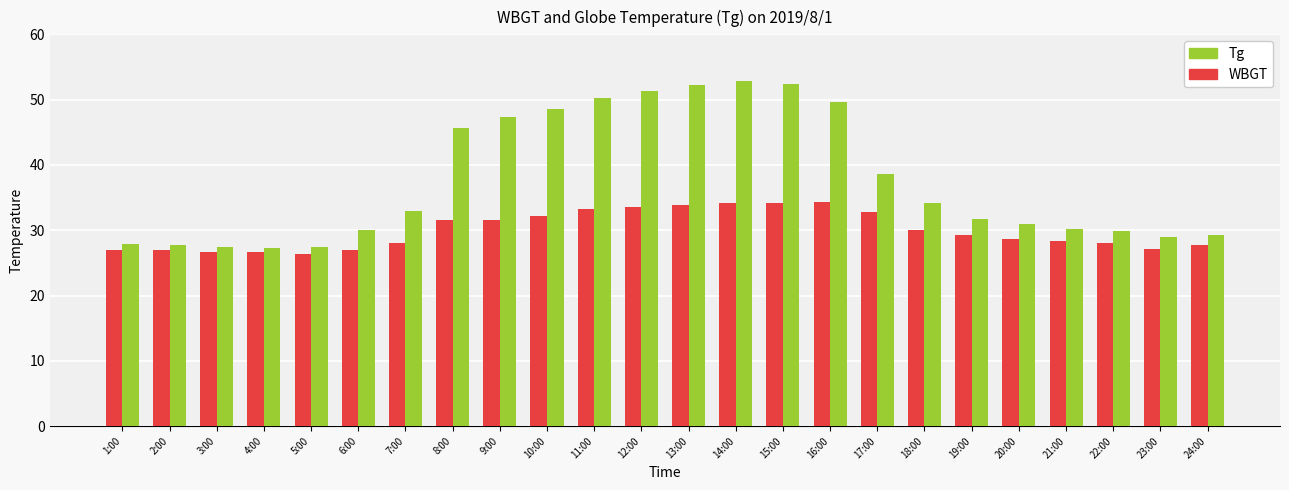

Rank the series by their maximum value, from highest to lowest.

Tg, WBGT